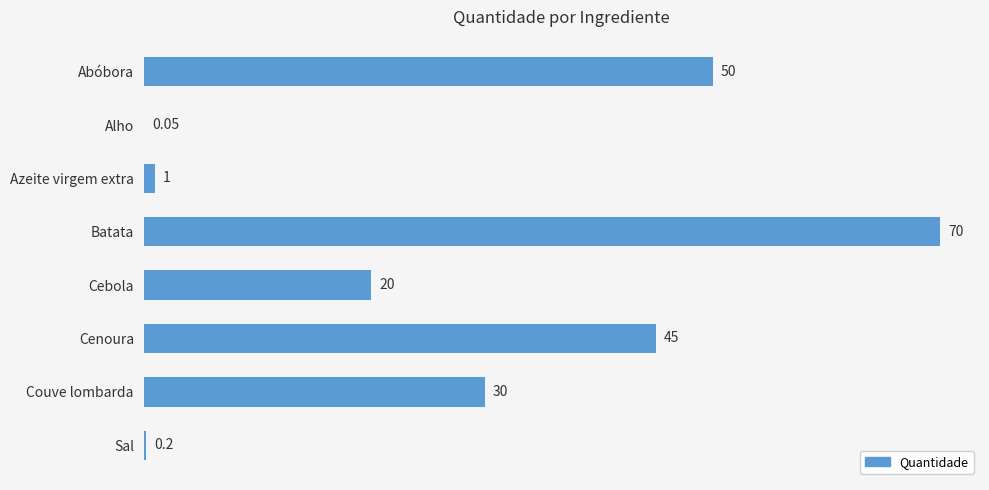

How many categories are shown in the chart?

8